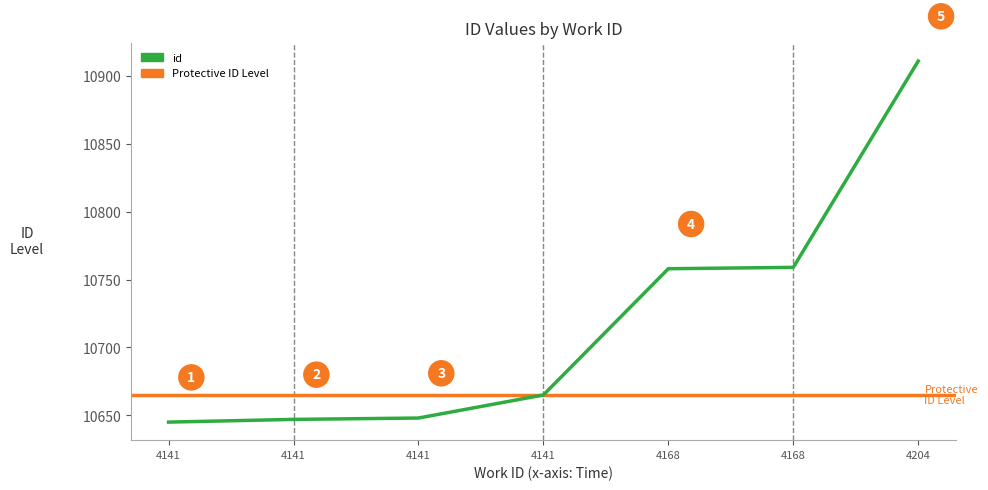

Which label corresponds to the largest value in the chart?

4204